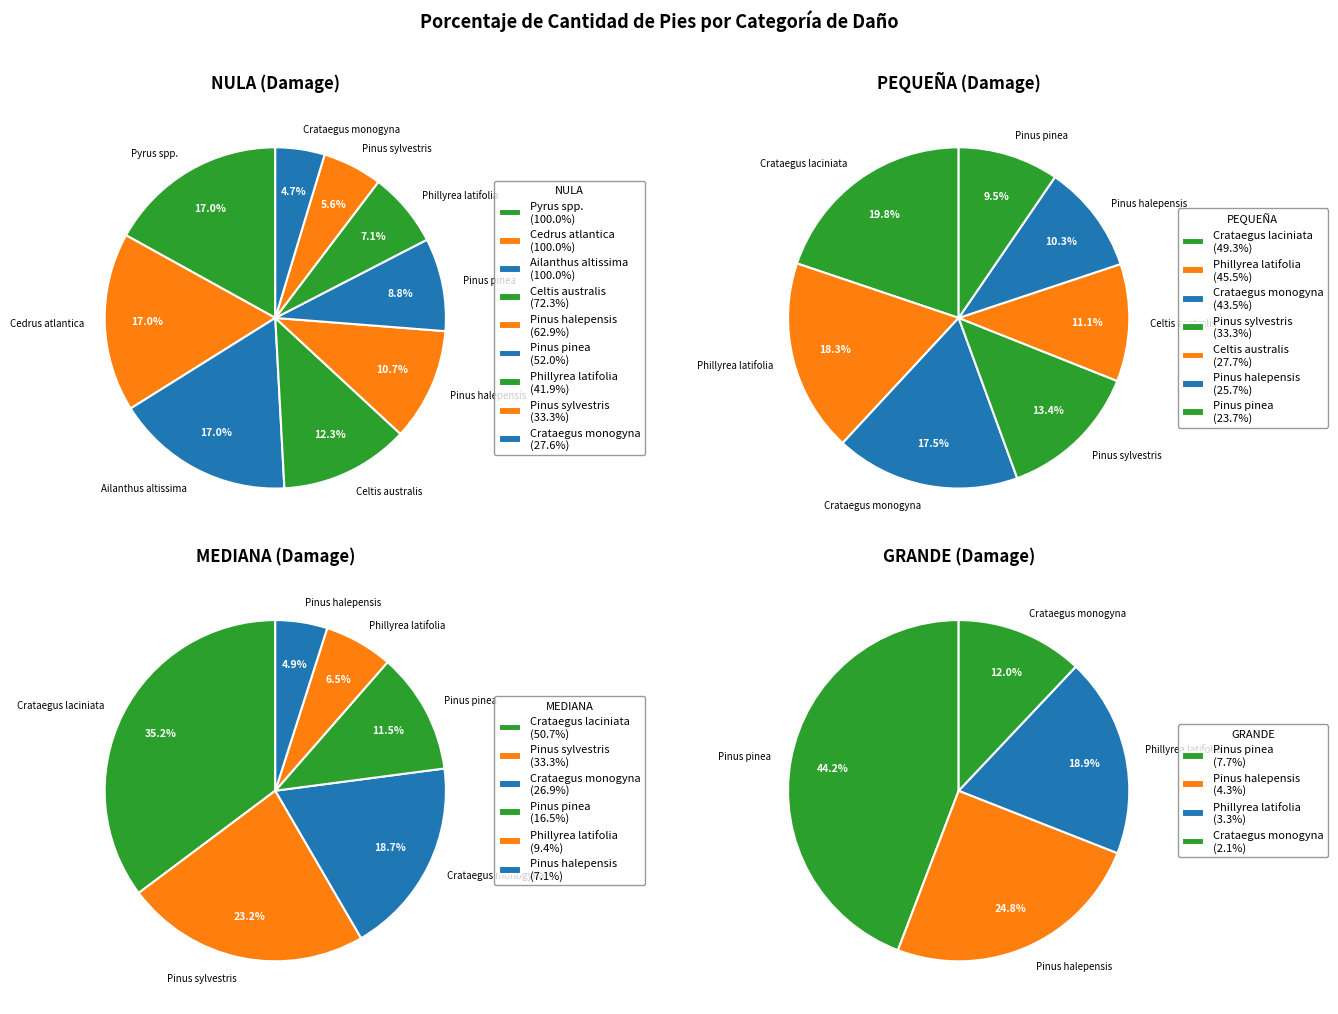

Combined, do Pinus halepensis and Phillyrea latifolia account for over 50%?

No